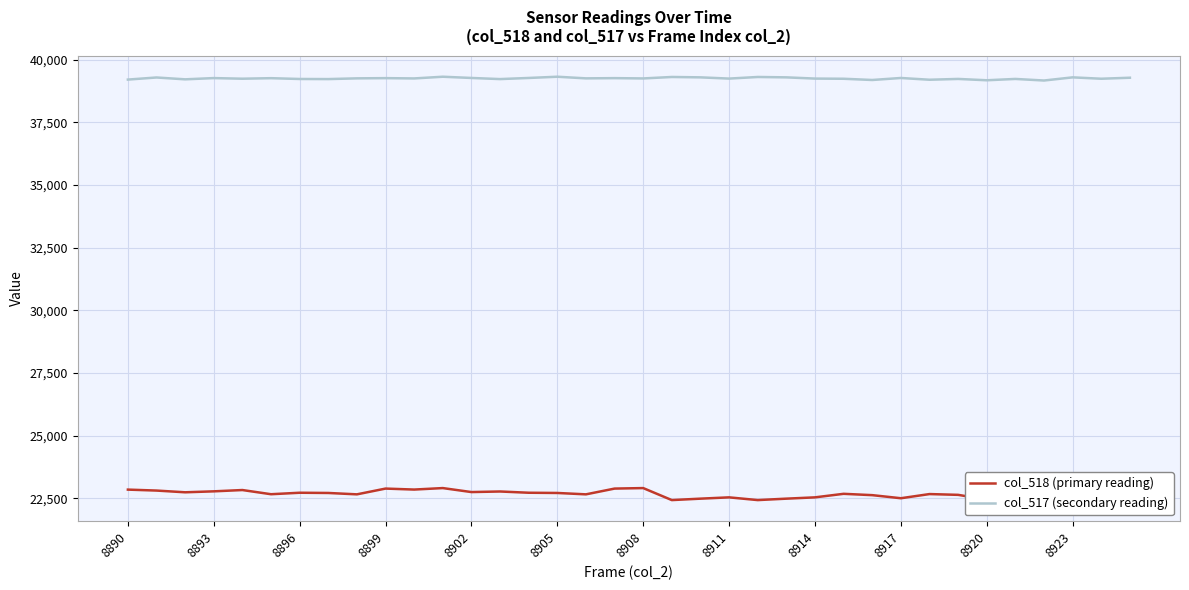

List the series in order of their peak value, highest first.

col_517 (secondary reading), col_518 (primary reading)